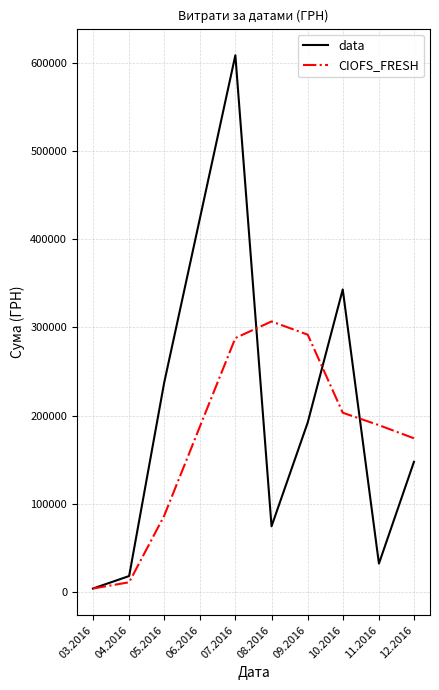

Which series ends up on top after the final intersection of data and CIOFS_FRESH?

CIOFS_FRESH